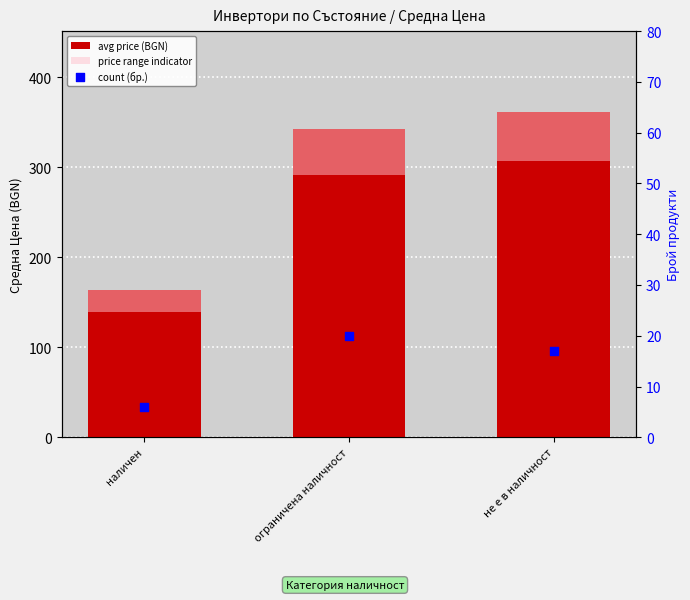

What is the total value across all series at ограничена наличност?

413.6